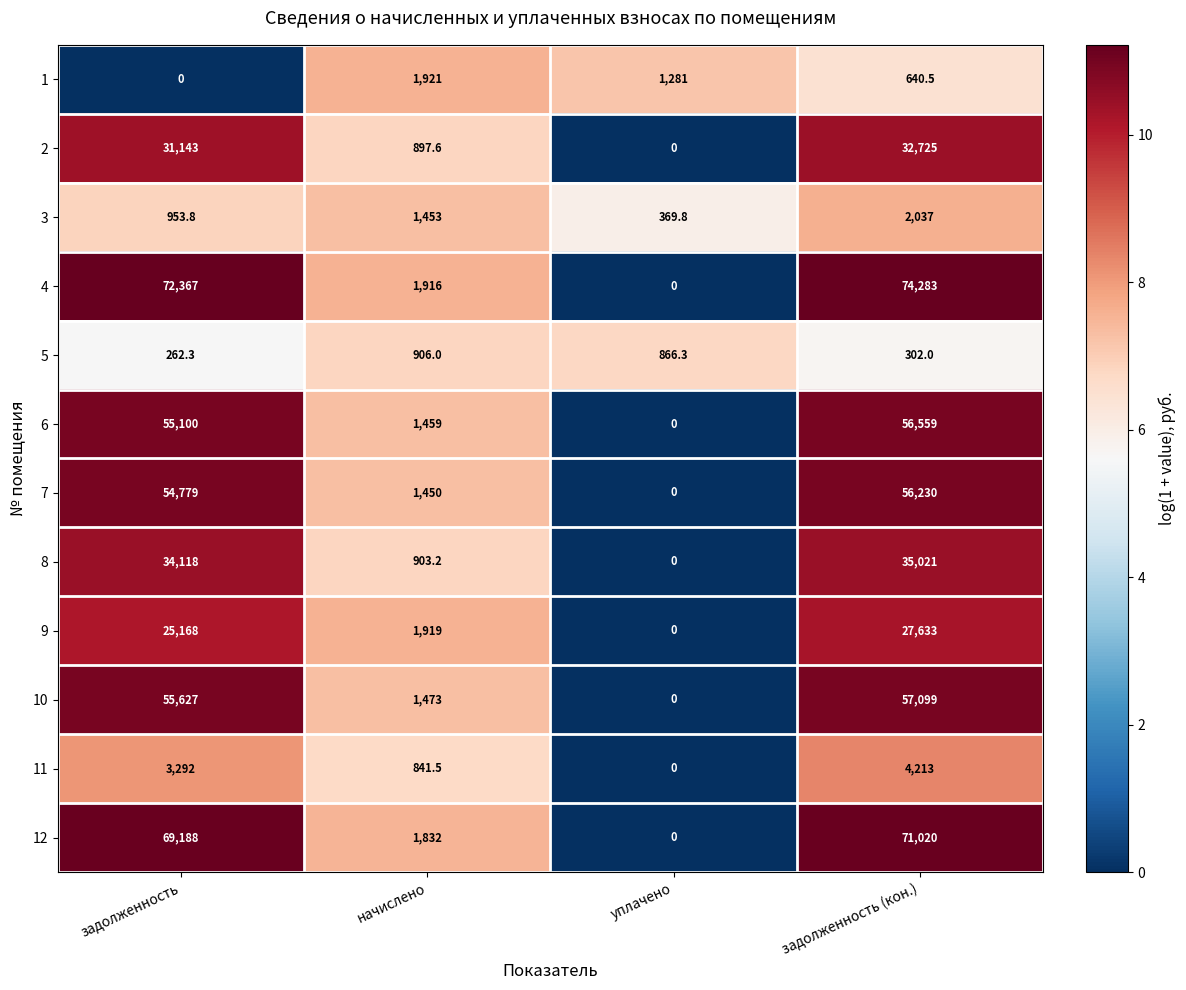

The 7 series shows 24135.9 at задолженность (кон.). True or false?

False